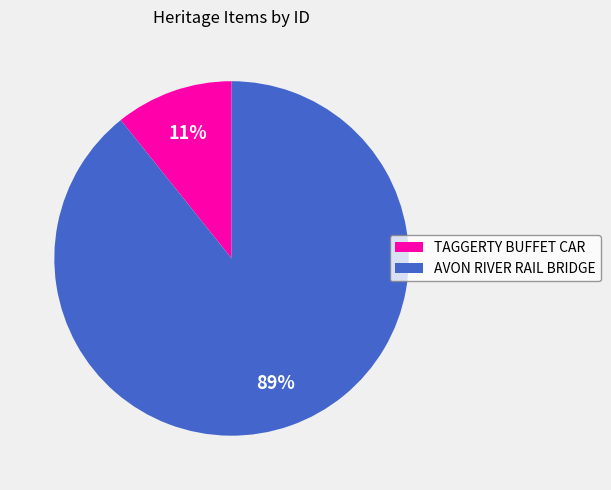

What is the largest slice in the pie chart?

AVON RIVER RAIL BRIDGE